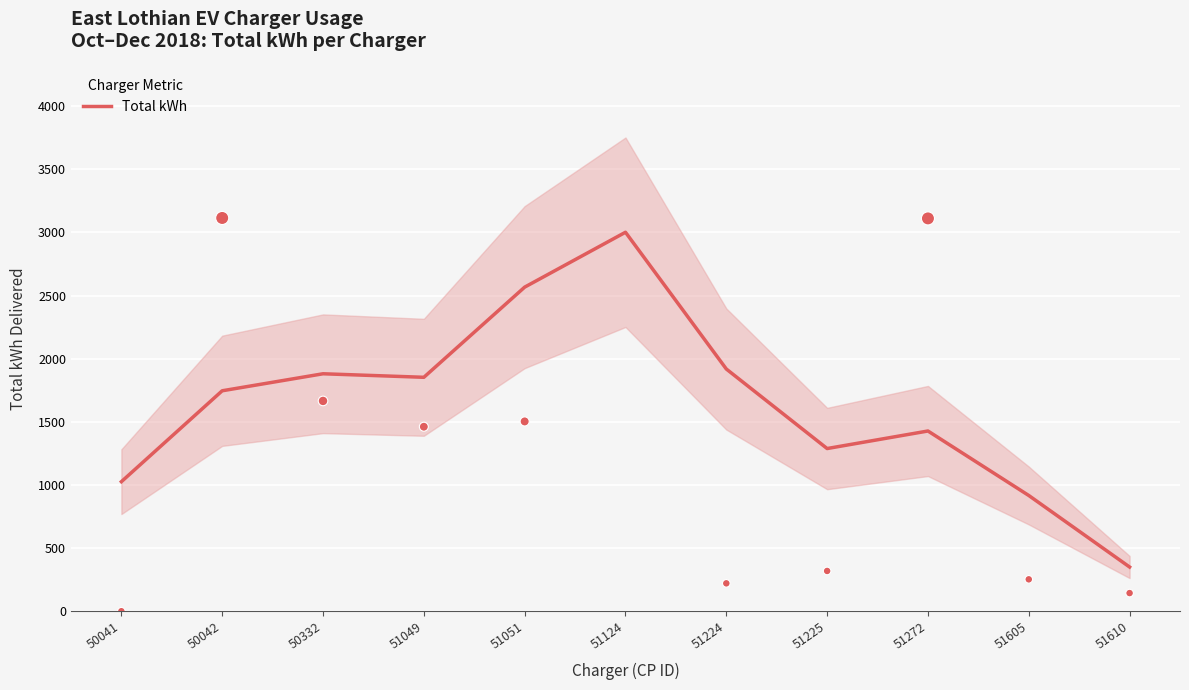

Approximately how many times larger is the value at 51225 compared to 50042?

0.7